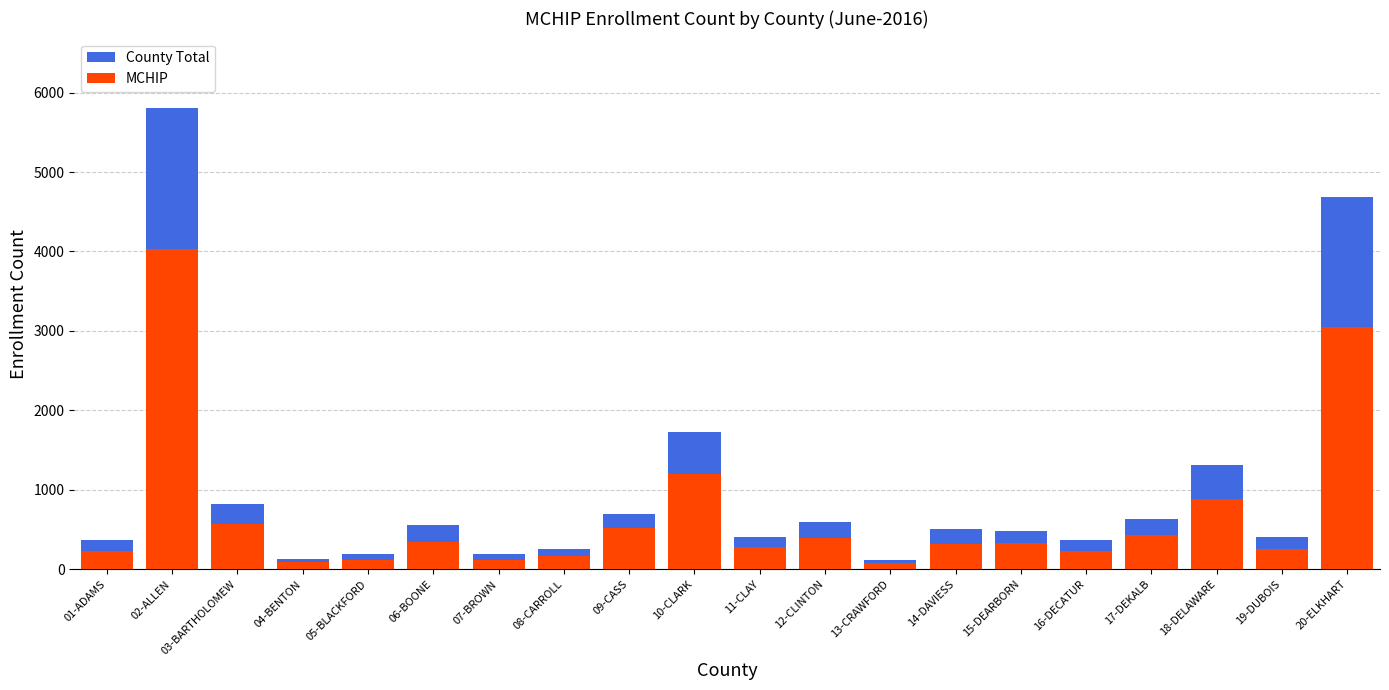

The value of MCHIP at 02-ALLEN is 5890. True or false?

False